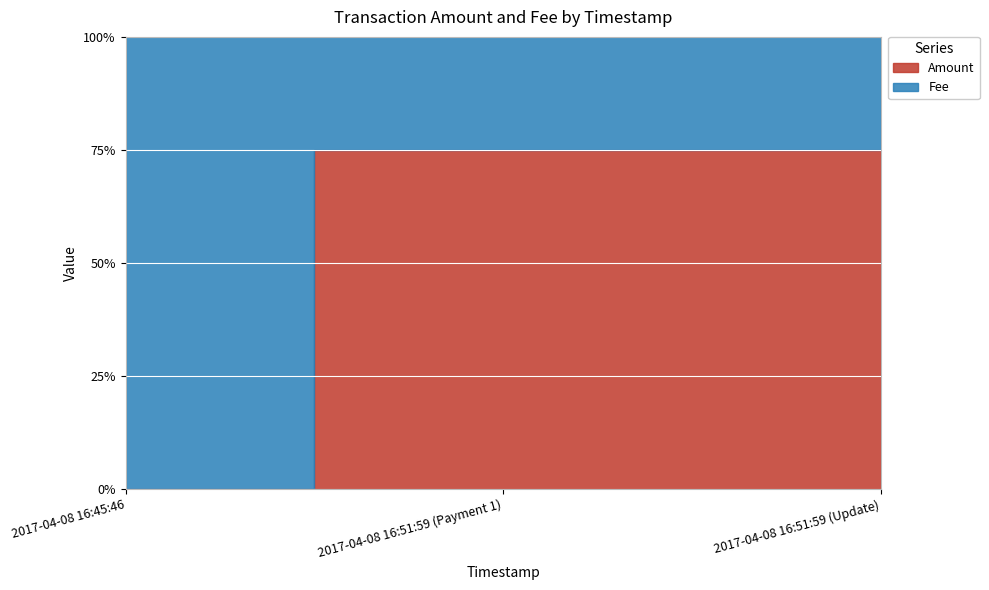

How many data points does each series have?

3